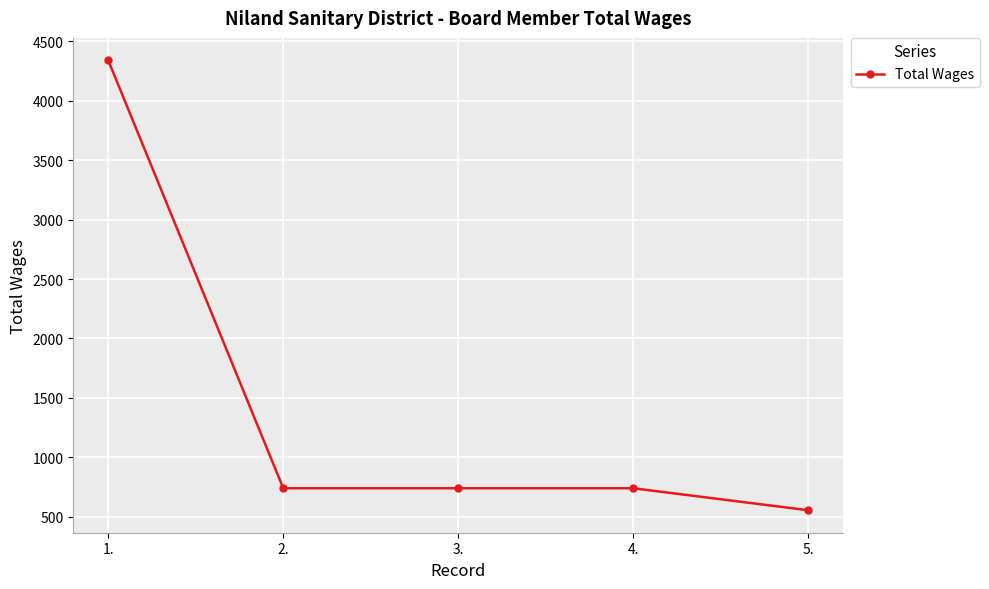

Is it true that the value at 5. is 554?

True